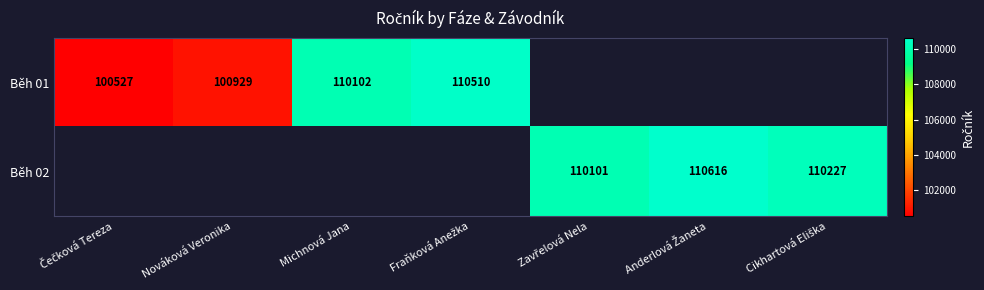

Is it true that Běh 01 equals 100929 at Nováková Veronika?

True